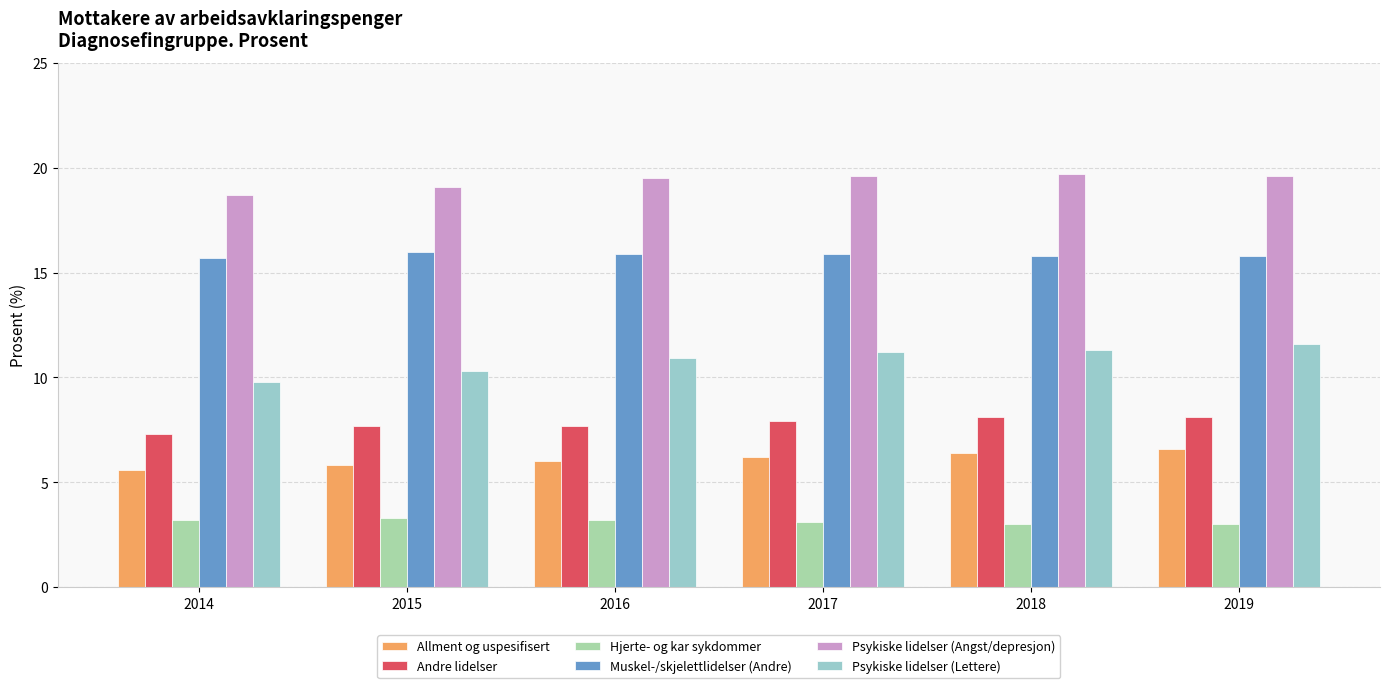

What is the difference between the maximum and minimum values in the Hjerte- og kar sykdommer series?

0.3